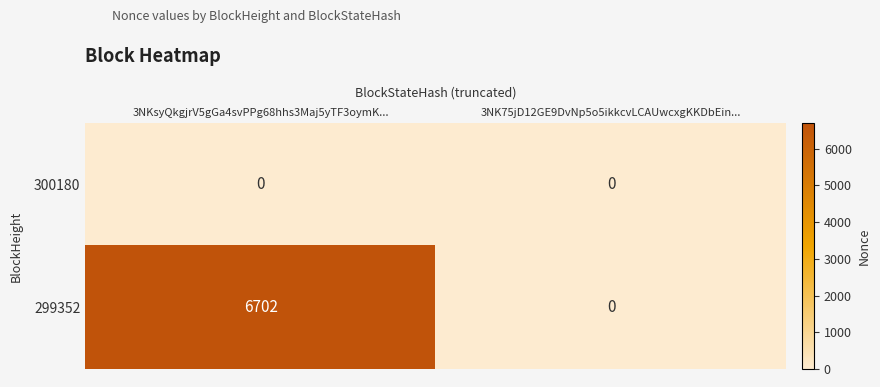

Is it true that 300180 equals 0 at 3NKsyQkgjrV5gGa4svPPg68hhs3Maj5yTF3oymK...?

True